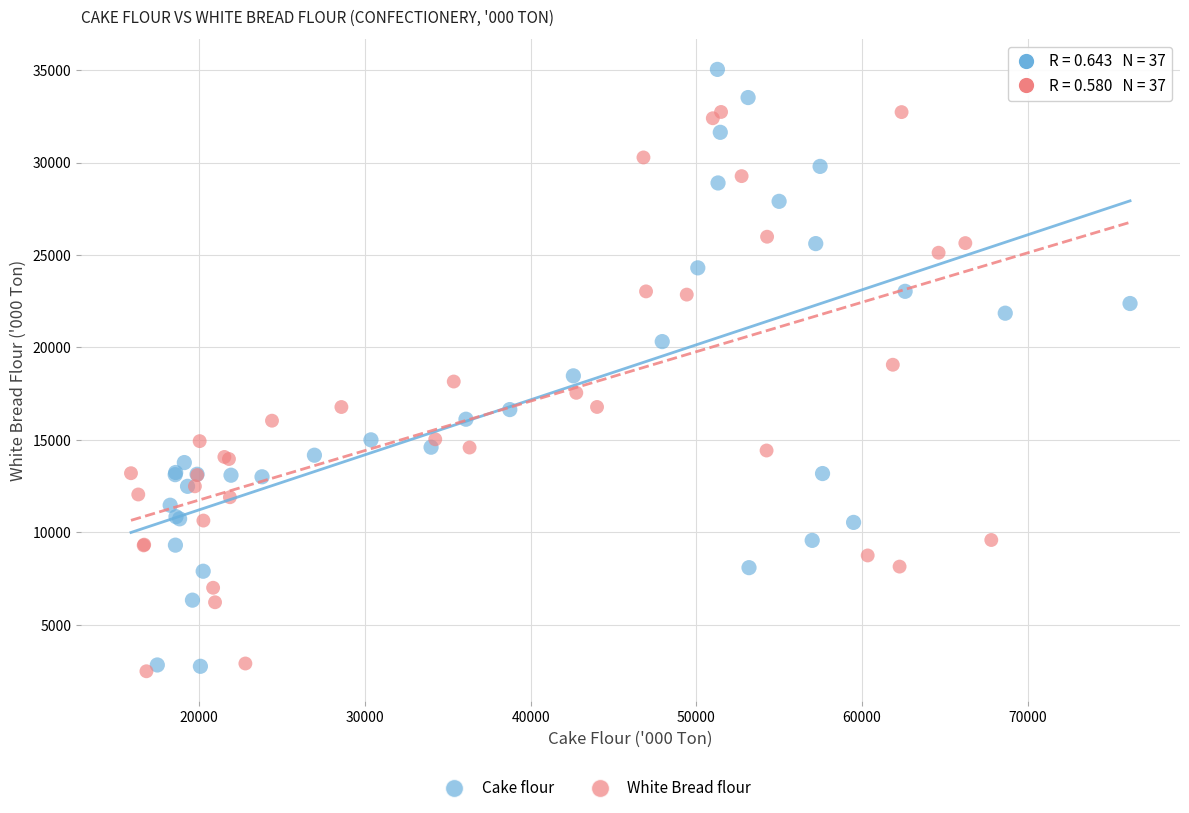

Which series has the widest spread of Y values?

Cake flour